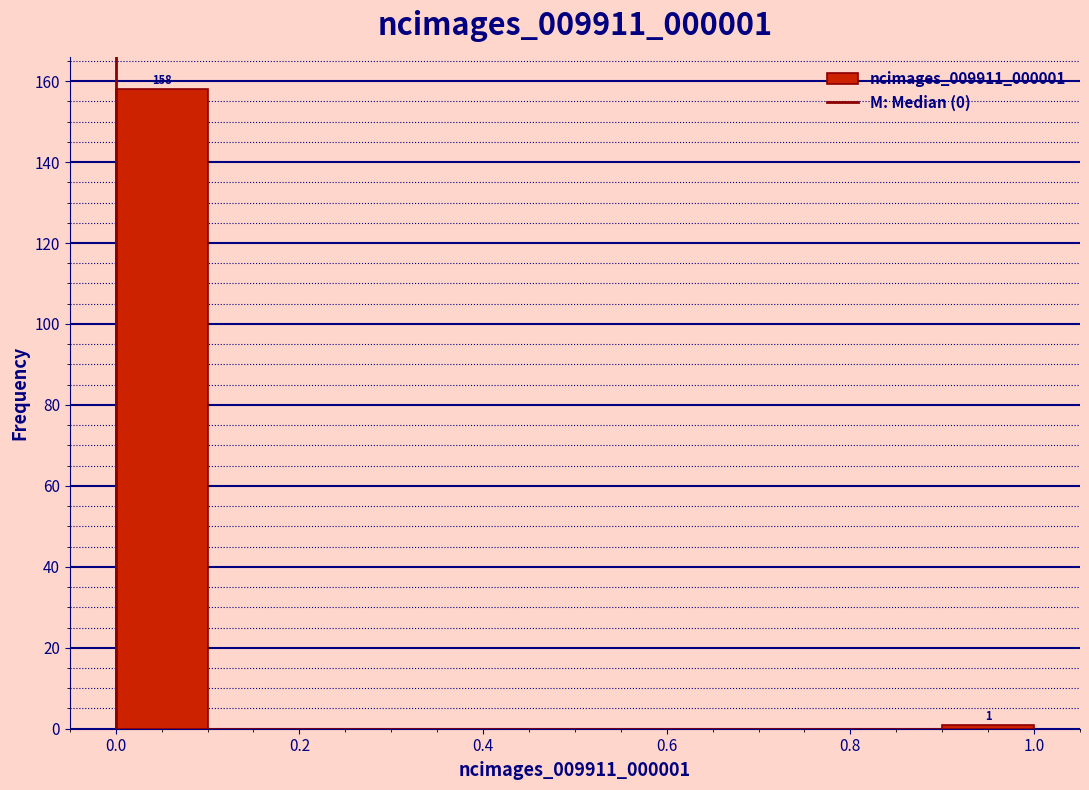

Over which range of the x-axis is the bar tallest?

0.0 to 0.1